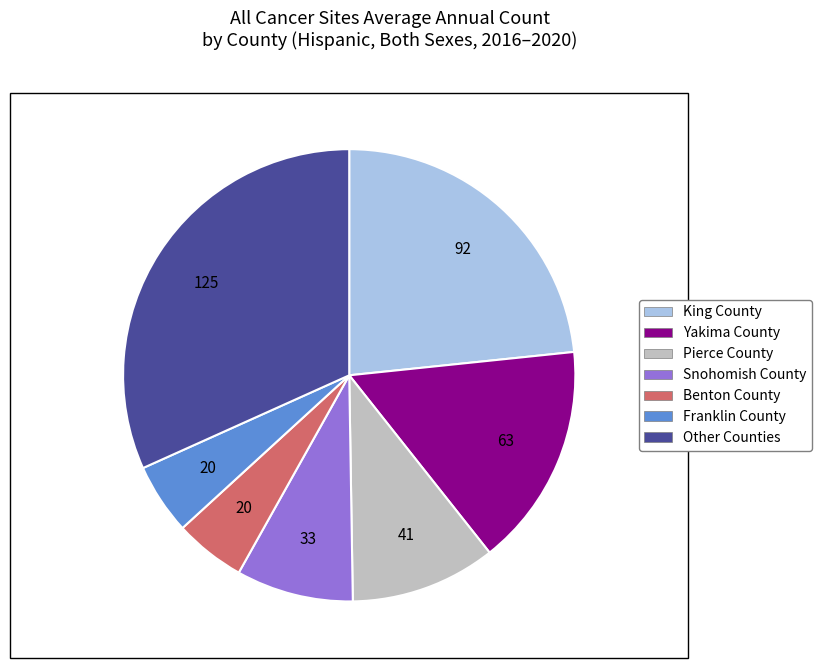

Does any single category account for the majority?

No